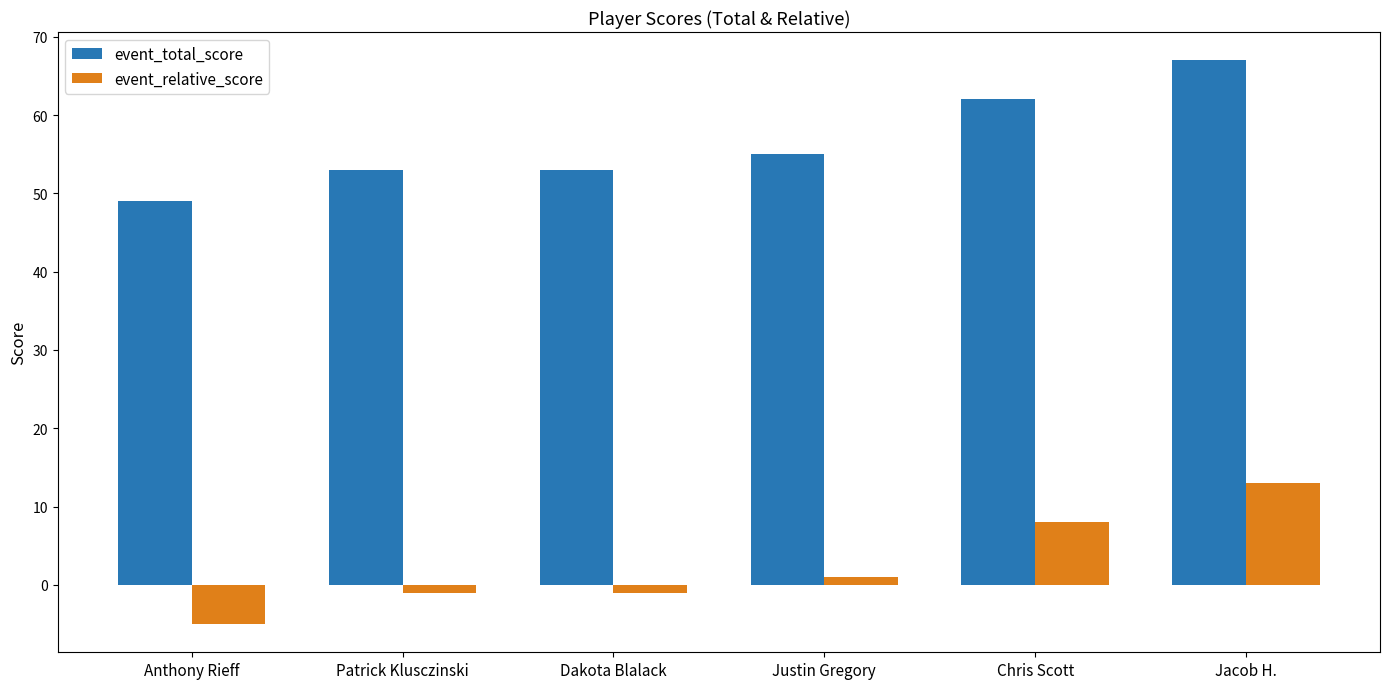

How many event_total_score values are between 53 and 62?

4